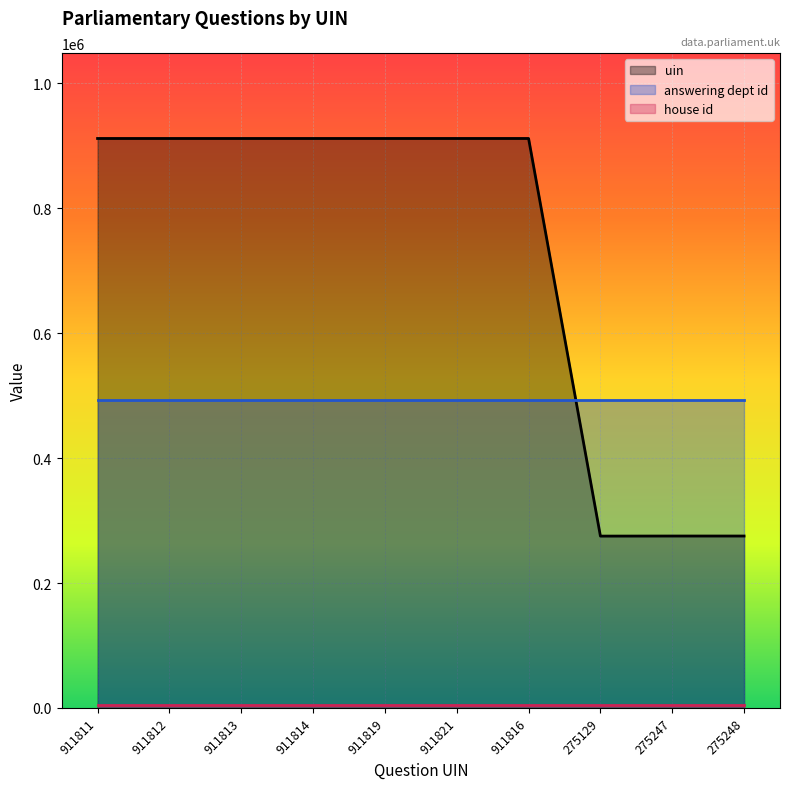

At how many categories does at least one series exceed 214883?

10